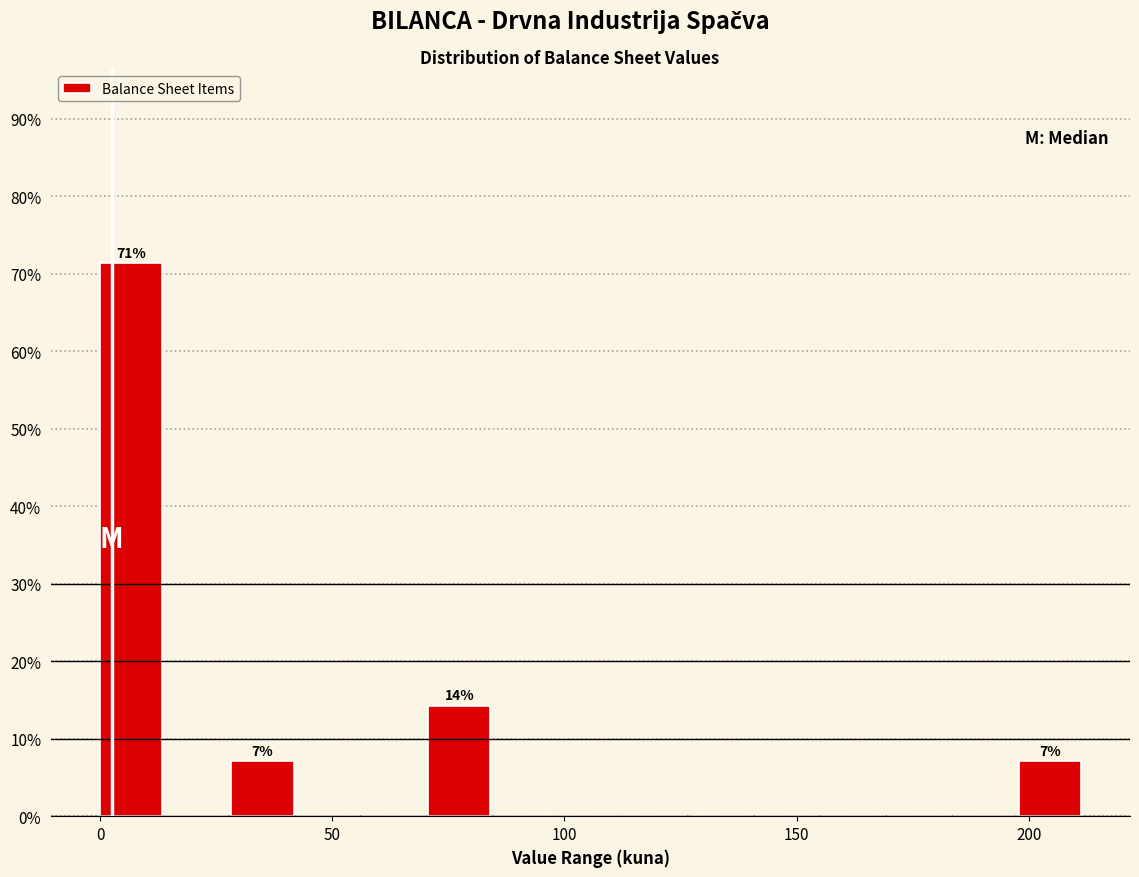

Around what value on the x-axis is the tallest bar? Give the approximate position of its centre, as read against the axis.

5